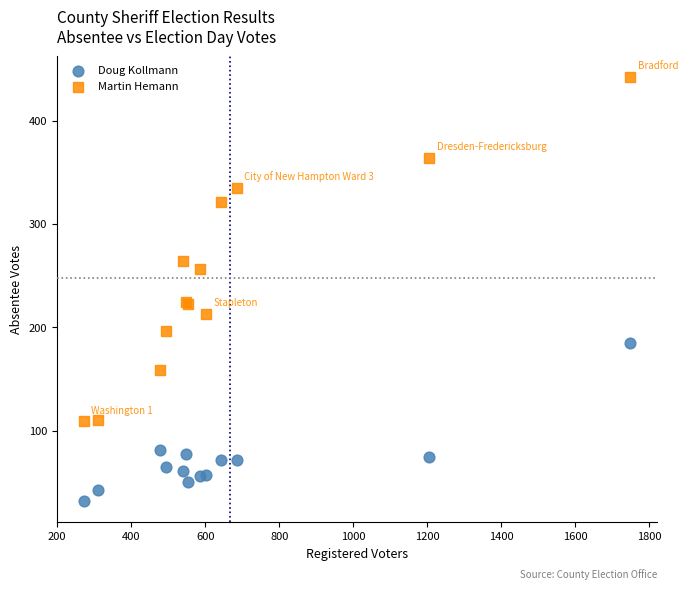

In the Martin Hemann series, what Y value is closest to 275?

264